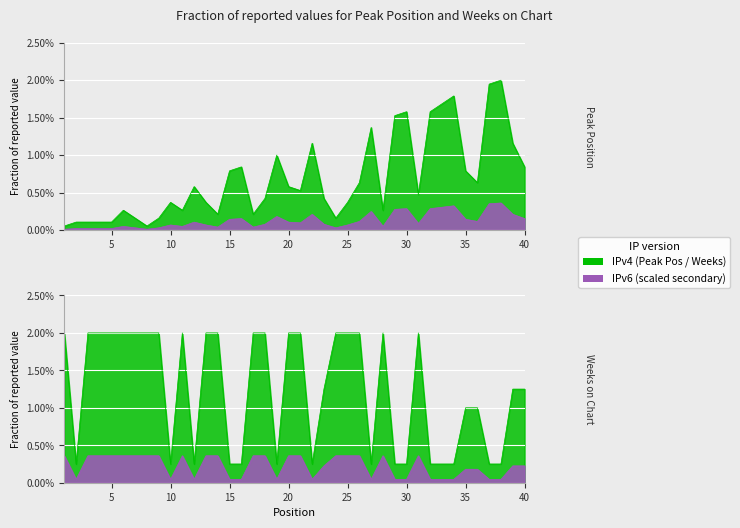

Between 6 and 30, which series saw the biggest shift?

Weeks on Chart